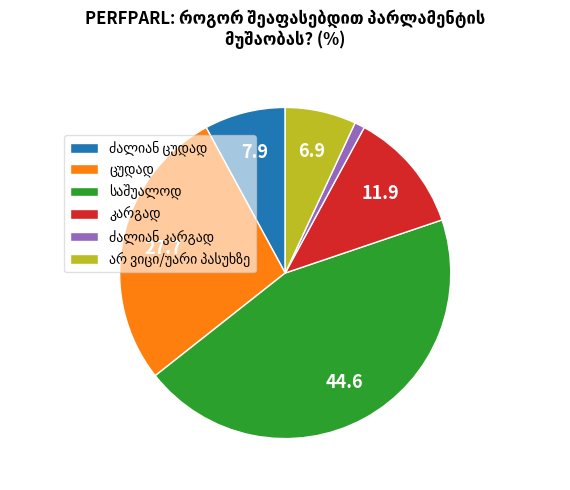

Is there a majority slice in this chart?

No